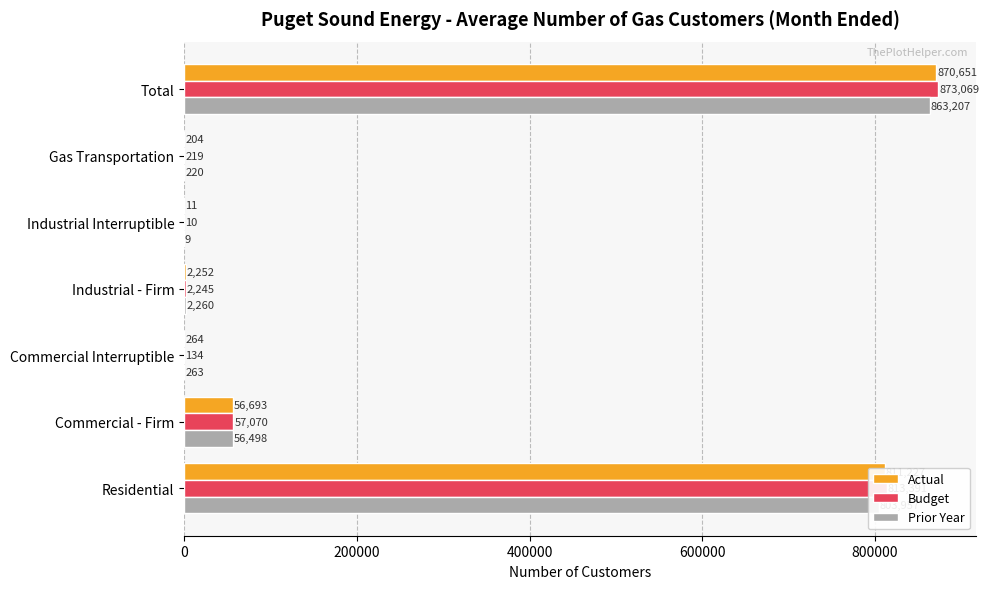

What is the sum of all Actual values?

1741302